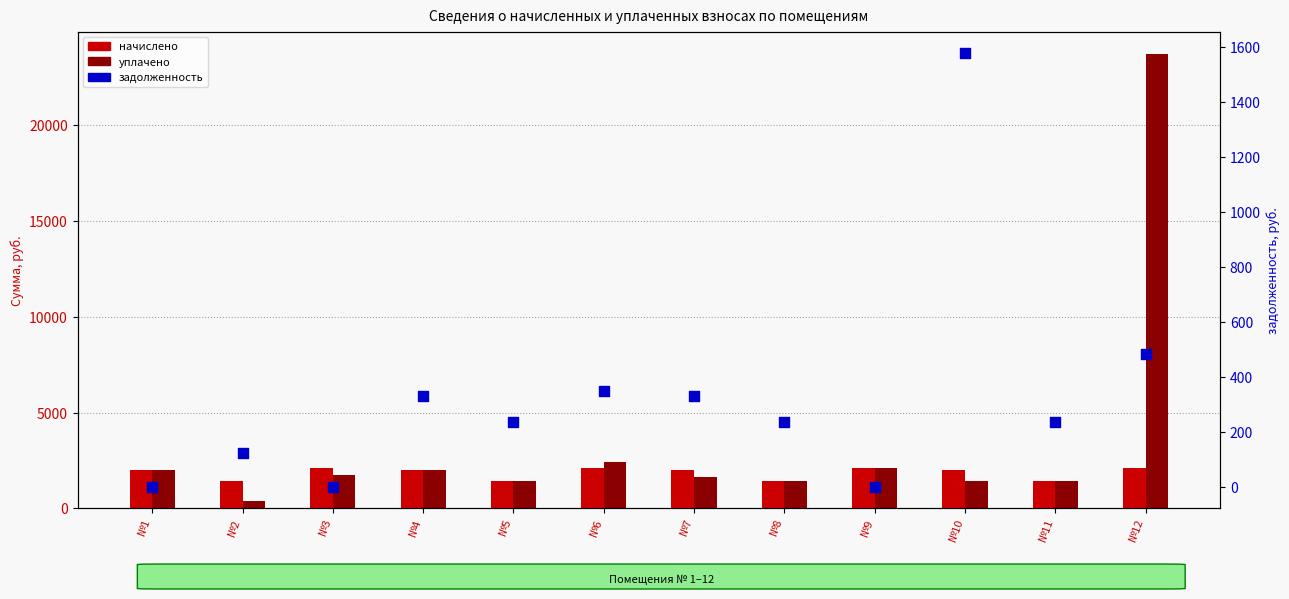

At how many categories does at least one series exceed 12647?

1